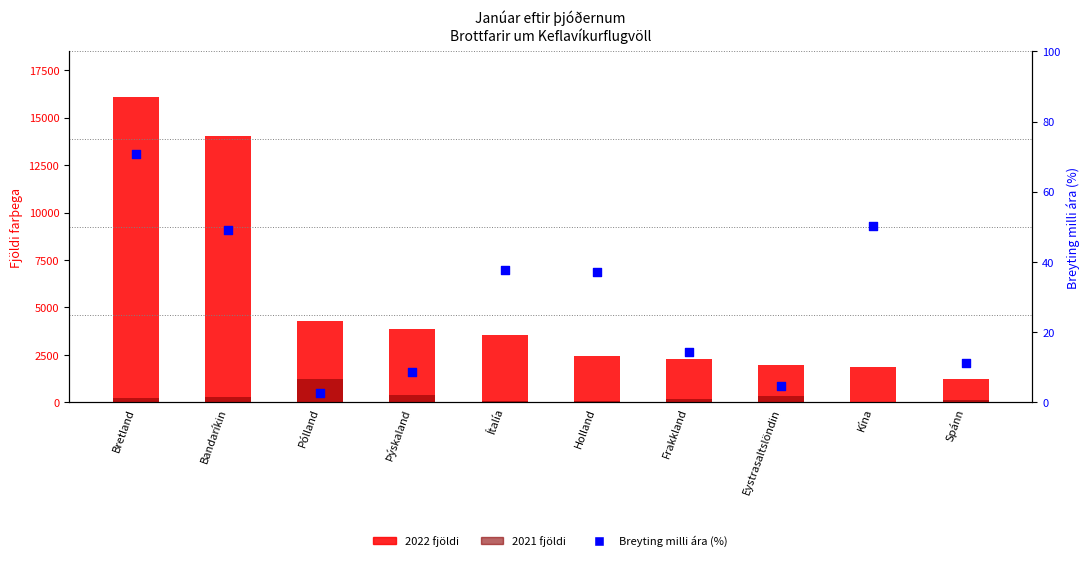

What are all the series names shown in the legend?

2022 fjöldi, 2021 fjöldi, Breyting milli ára (%)